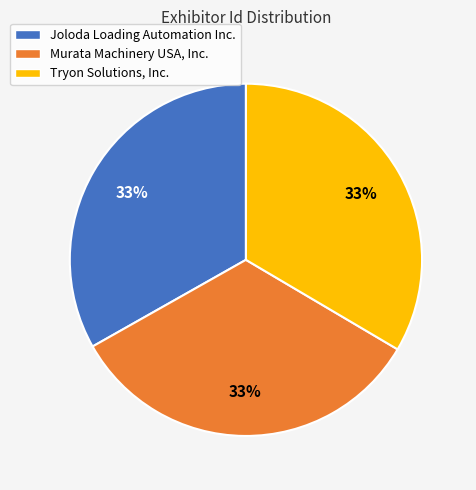

The Joloda Loading Automation Inc. slice represents 48% of the pie. True or false?

False